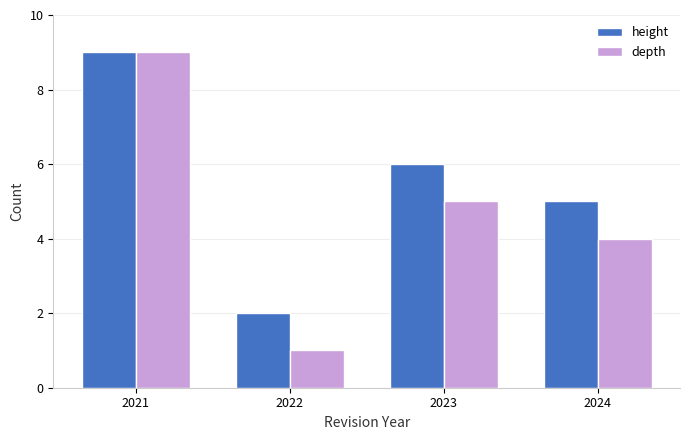

What is the sum of the height values at 2022 and 2024?

7